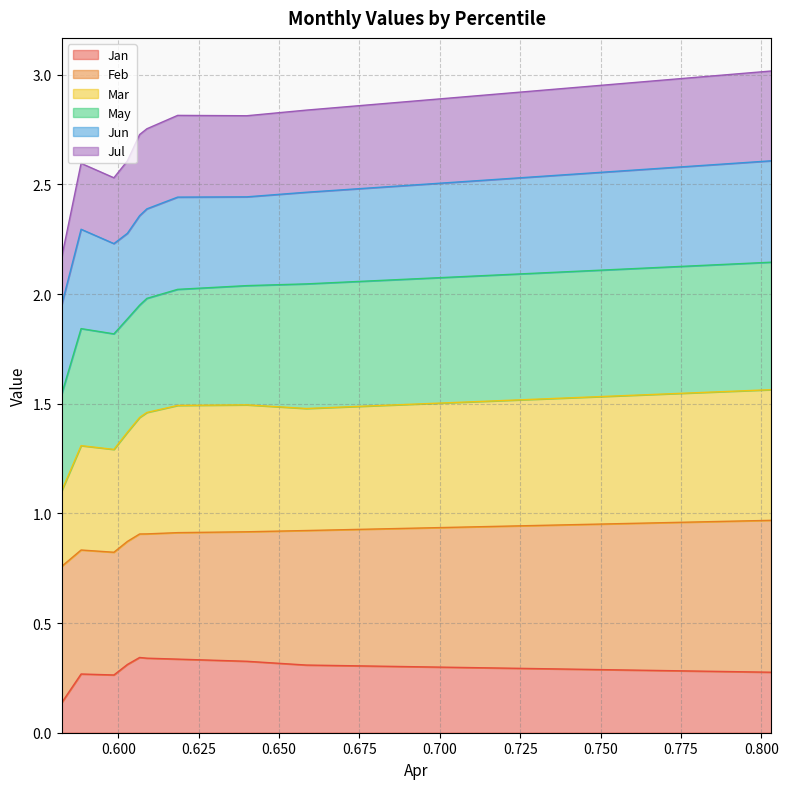

At how many categories does at least one series exceed 1?

10